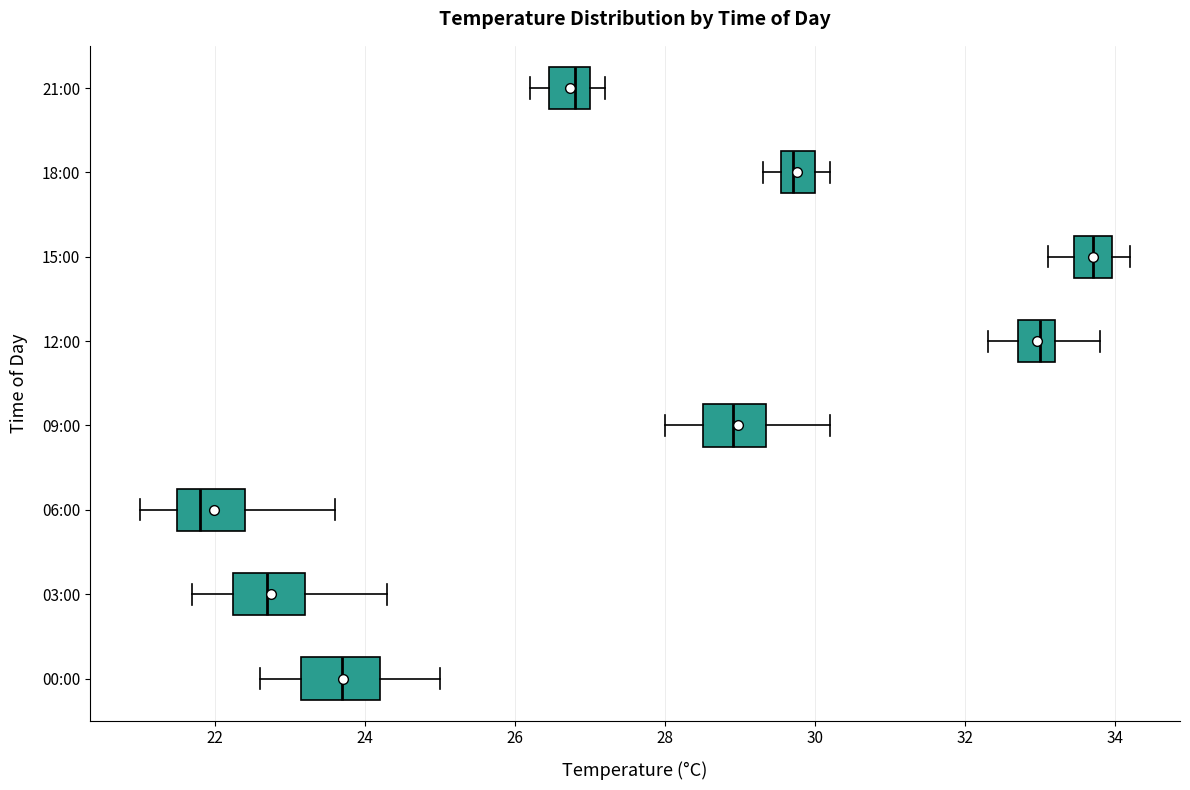

Reading bottom to top, read every box against the x-axis: the position of its median line, the range the box covers, and the ends of its whiskers. The values are not printed on the chart, so give them approximately, as read against the axis.

00:00: median 23.8, box 23.2 to 24.2, whiskers 22.6 to 25.0
03:00: median 22.8, box 22.2 to 23.2, whiskers 21.8 to 24.4
06:00: median 21.8, box 21.6 to 22.4, whiskers 21.0 to 23.6
09:00: median 29.0, box 28.6 to 29.4, whiskers 28.0 to 30.2
12:00: median 33.0, box 32.8 to 33.2, whiskers 32.4 to 33.8
15:00: median 33.8, box 33.4 to 34.0, whiskers 33.2 to 34.2
18:00: median 29.8, box 29.6 to 30.0, whiskers 29.4 to 30.2
21:00: median 26.8, box 26.4 to 27.0, whiskers 26.2 to 27.2